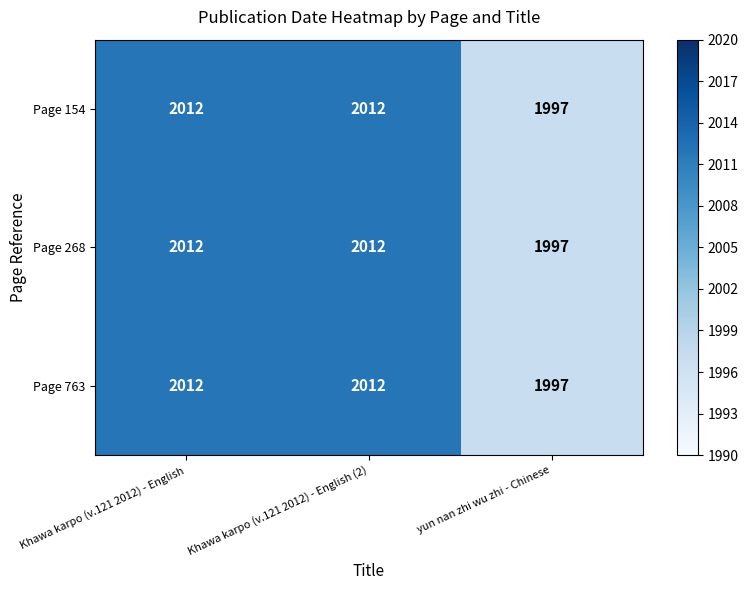

What value does the Page 154 series have at Khawa karpo (v.121 2012) - English?

2012